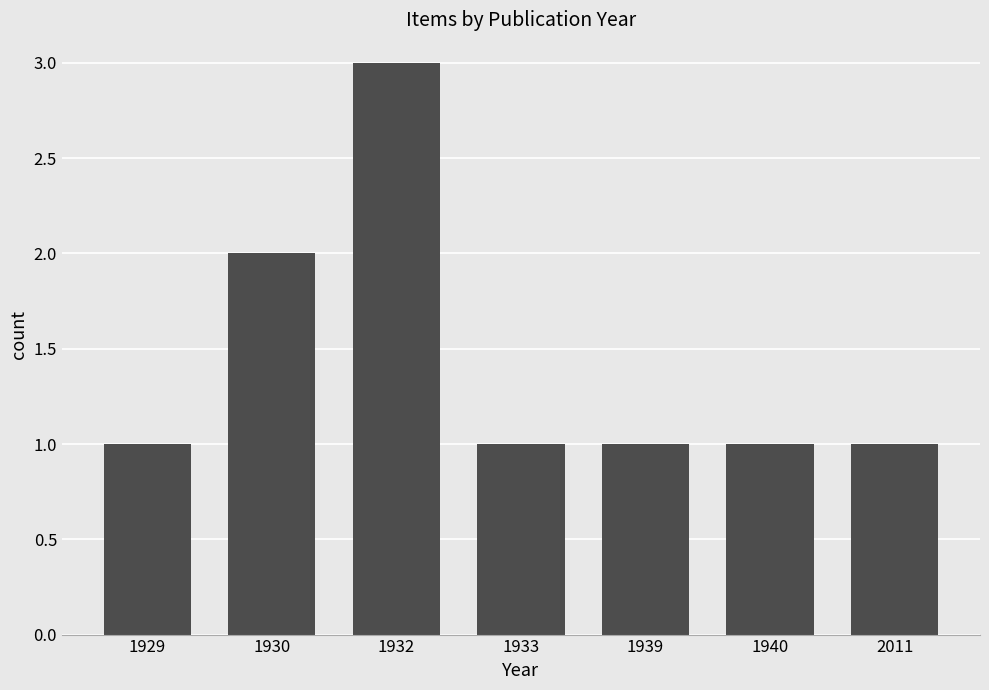

Reading right to left, extract all data points from this chart.

1	1	1	1	3	2	1